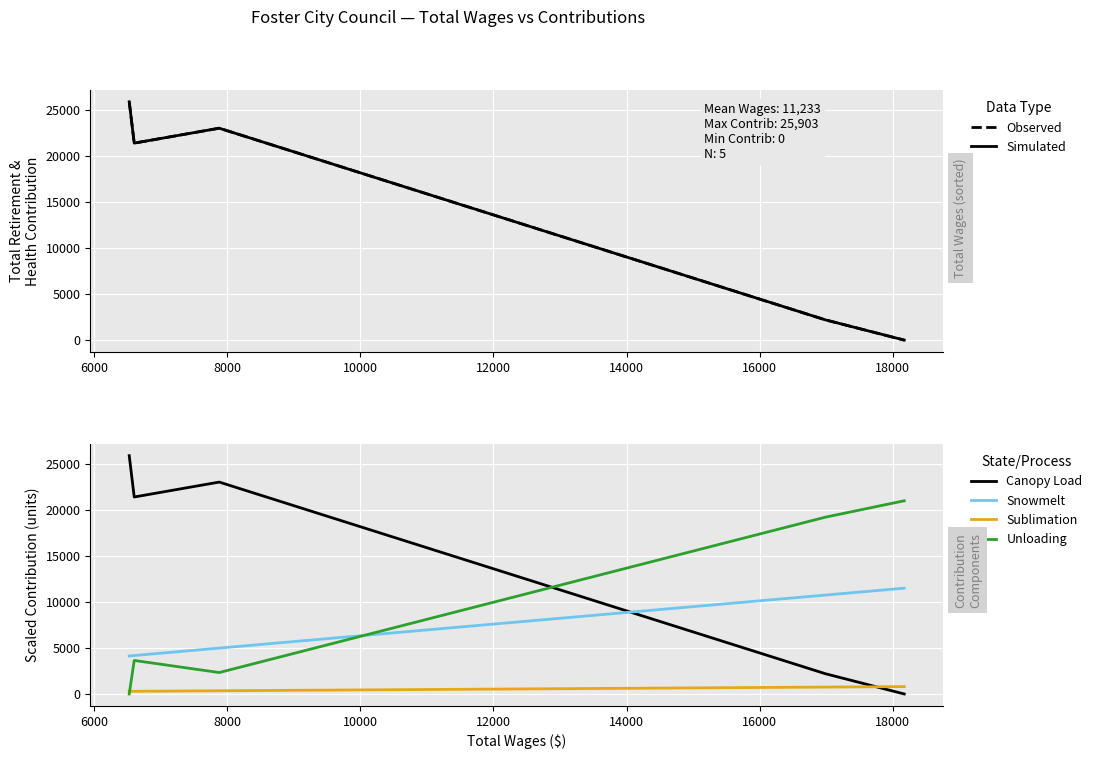

How many positive values does the Canopy Load series have?

4